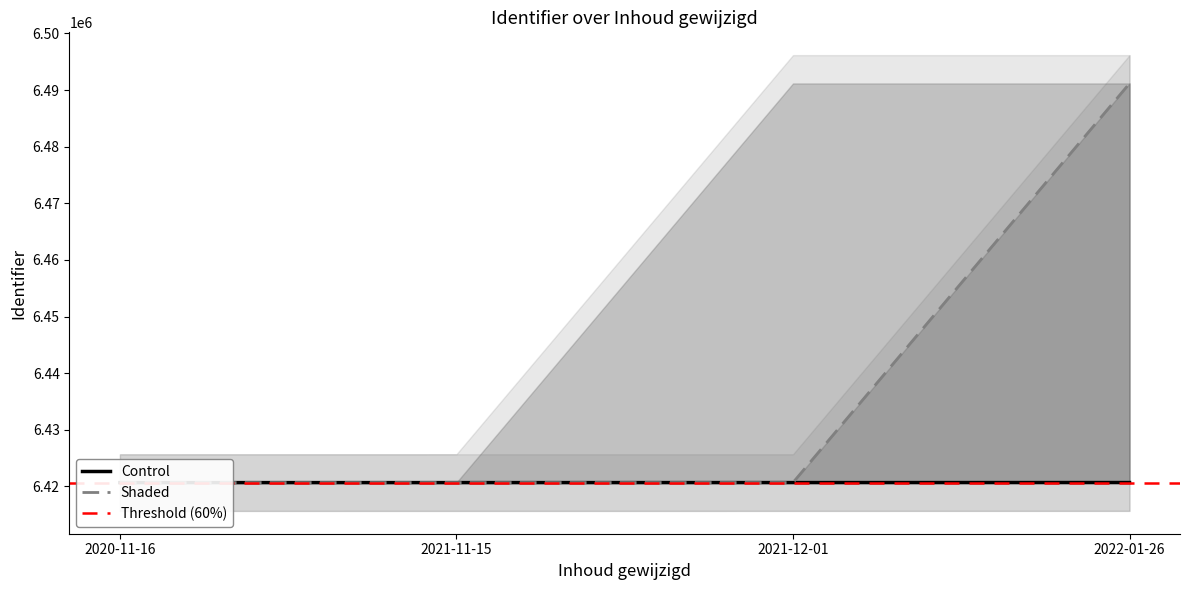

What is the greatest value displayed?

6491170